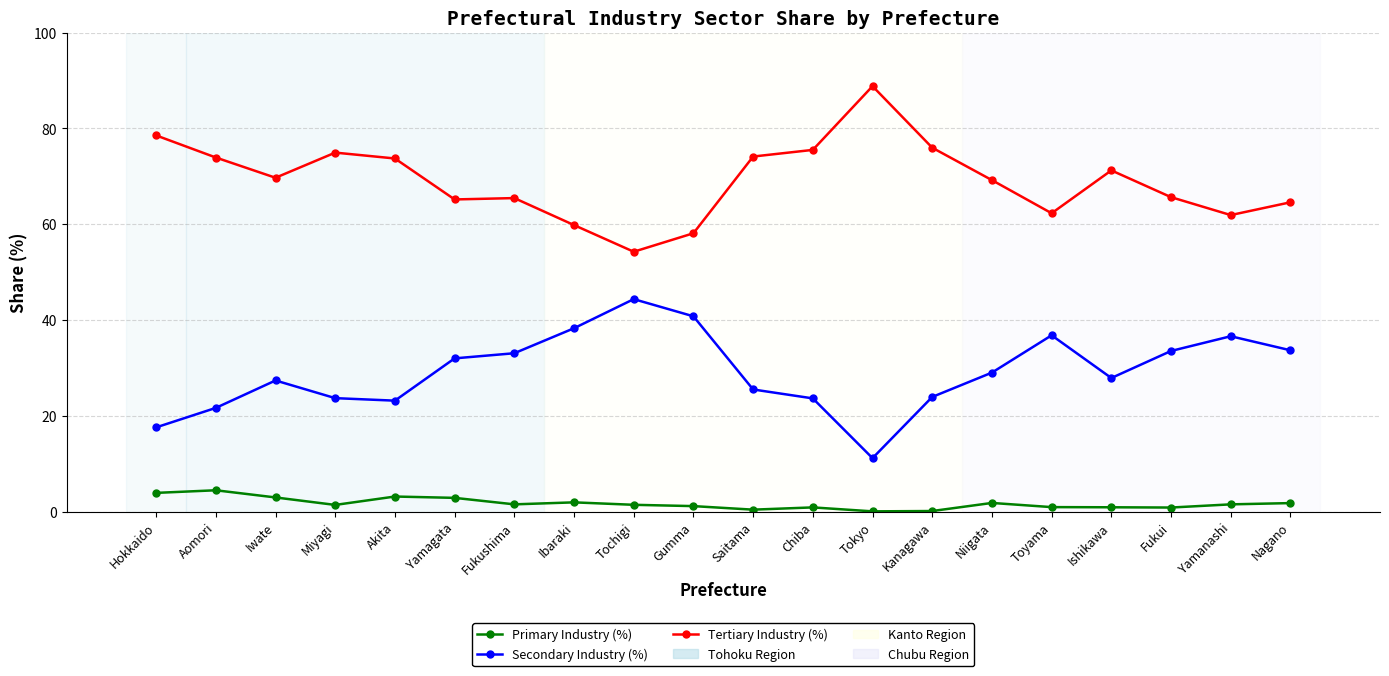

True or false: Tertiary Industry (%) has more than 2 interior local peaks.

True